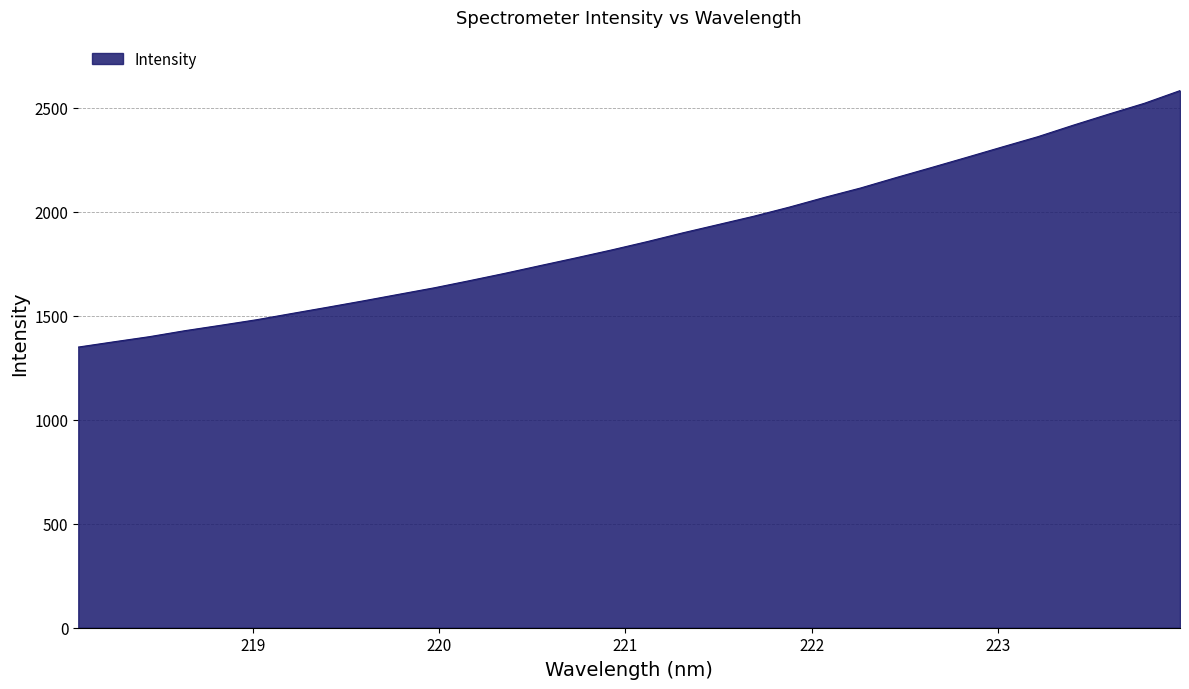

What is the maximum value shown in the chart?

2581.8